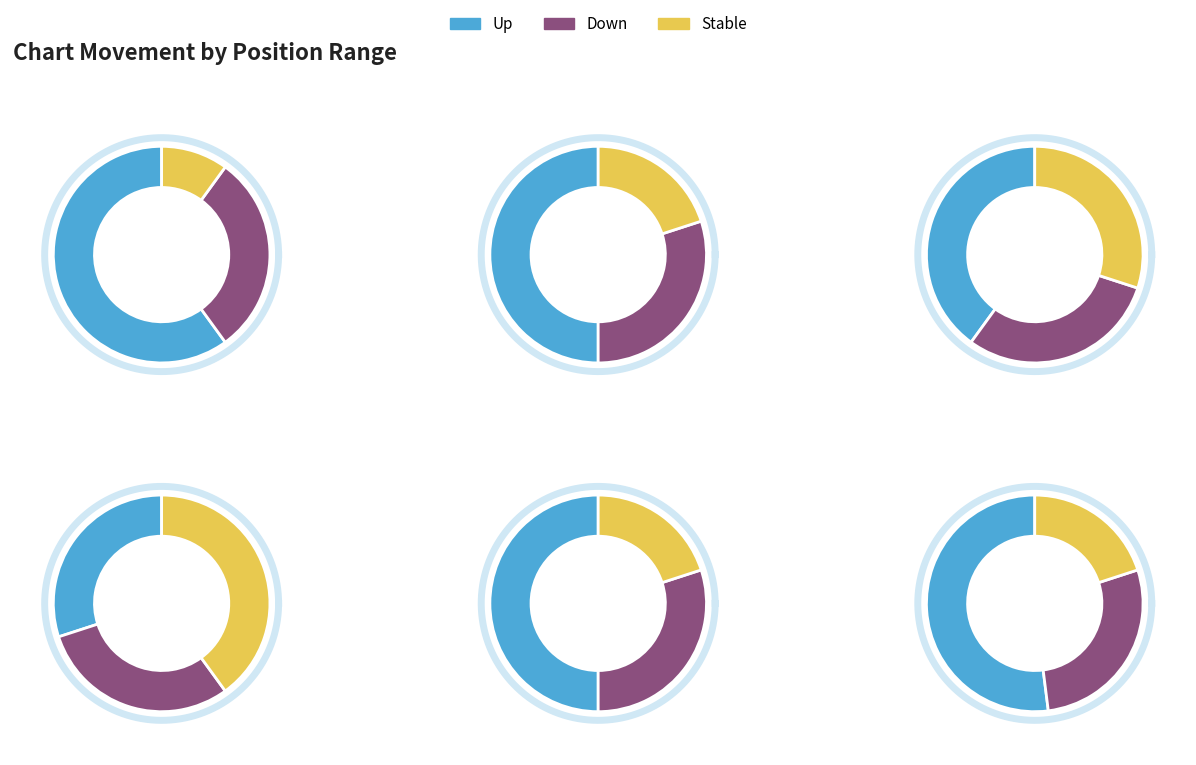

Is there any slice that represents more than half of the pie?

Yes